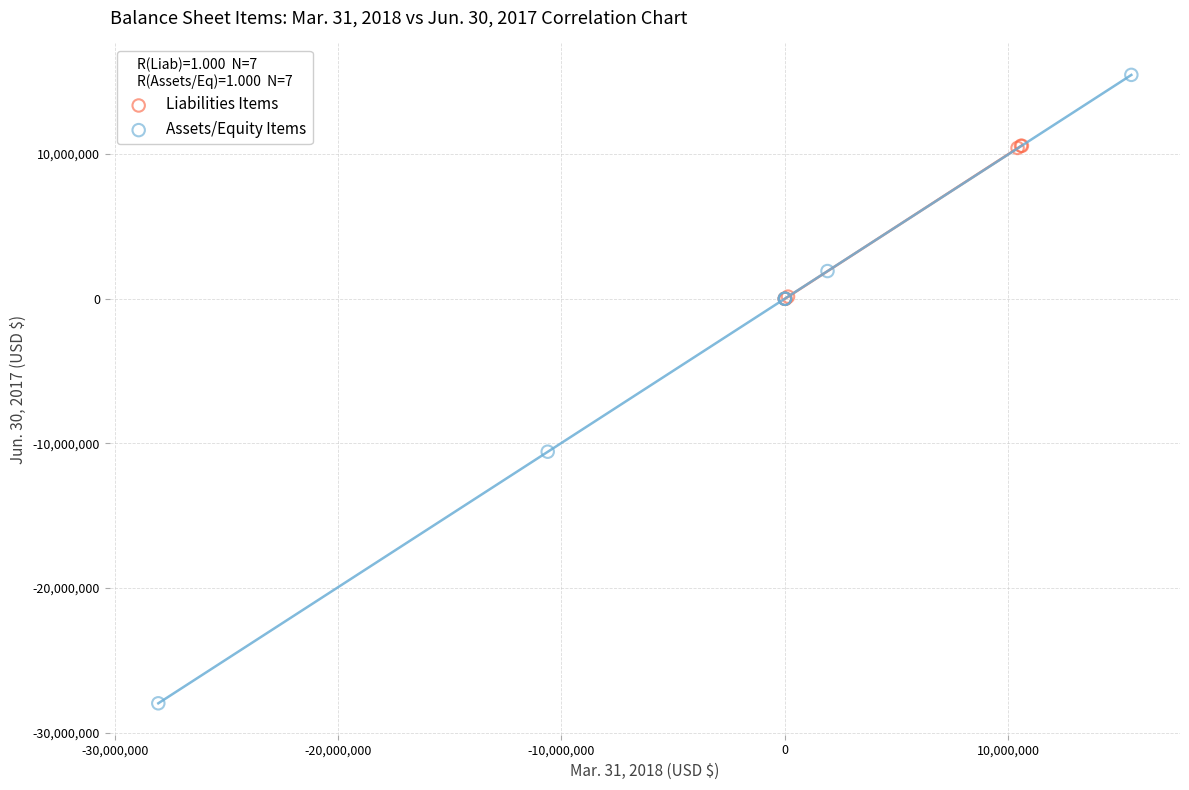

Which series contains the lowest Y value?

Assets/Equity Items